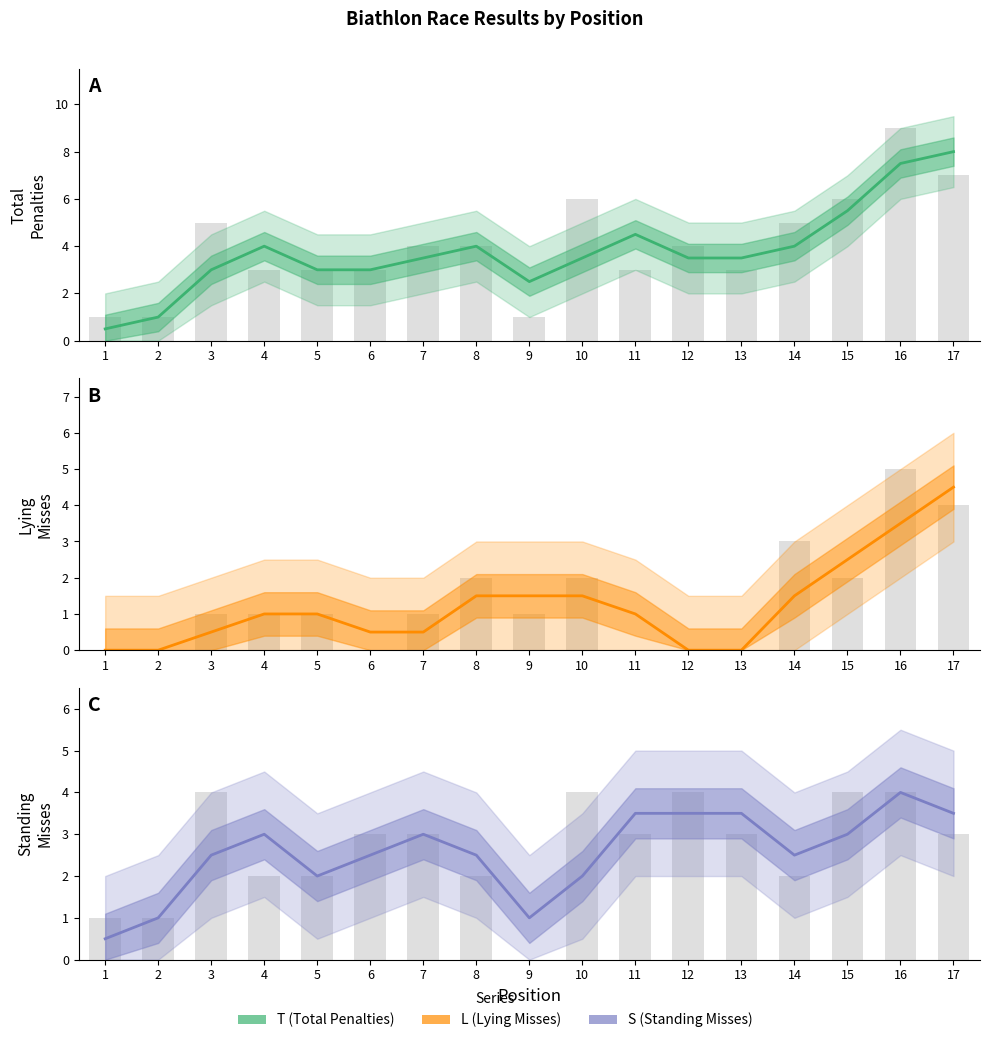

What is the sum of the T (Total Penalties) values at 17 and 16?

15.5